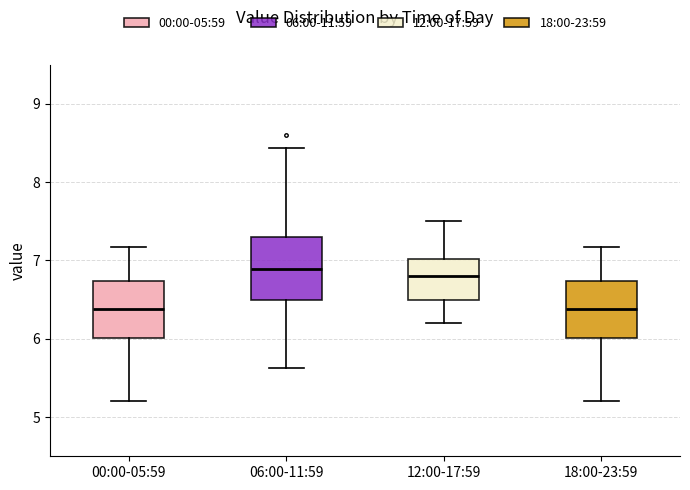

Reading left to right, read every box against the y-axis: the position of its median line, the range the box covers, and the ends of its whiskers. The values are not printed on the chart, so give them approximately, as read against the axis.

00:00-05:59: median 6.4, box 6.0 to 6.7, whiskers 5.2 to 7.2
06:00-11:59: median 6.9, box 6.5 to 7.3, whiskers 5.6 to 8.4
12:00-17:59: median 6.8, box 6.5 to 7.0, whiskers 6.2 to 7.5
18:00-23:59: median 6.4, box 6.0 to 6.7, whiskers 5.2 to 7.2